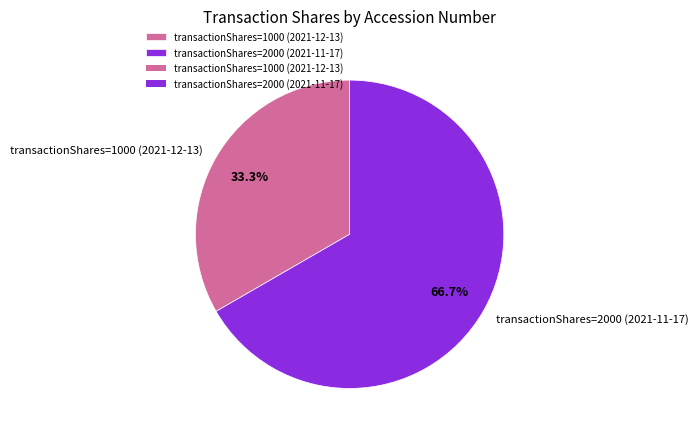

How many segments does this pie chart have?

2